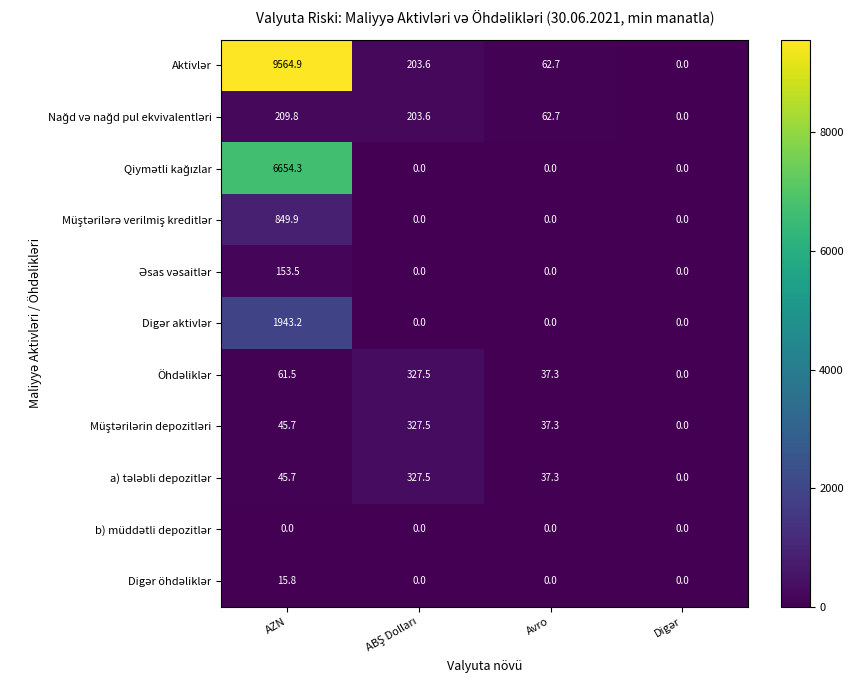

At which category is the sum across all series the highest?

AZN